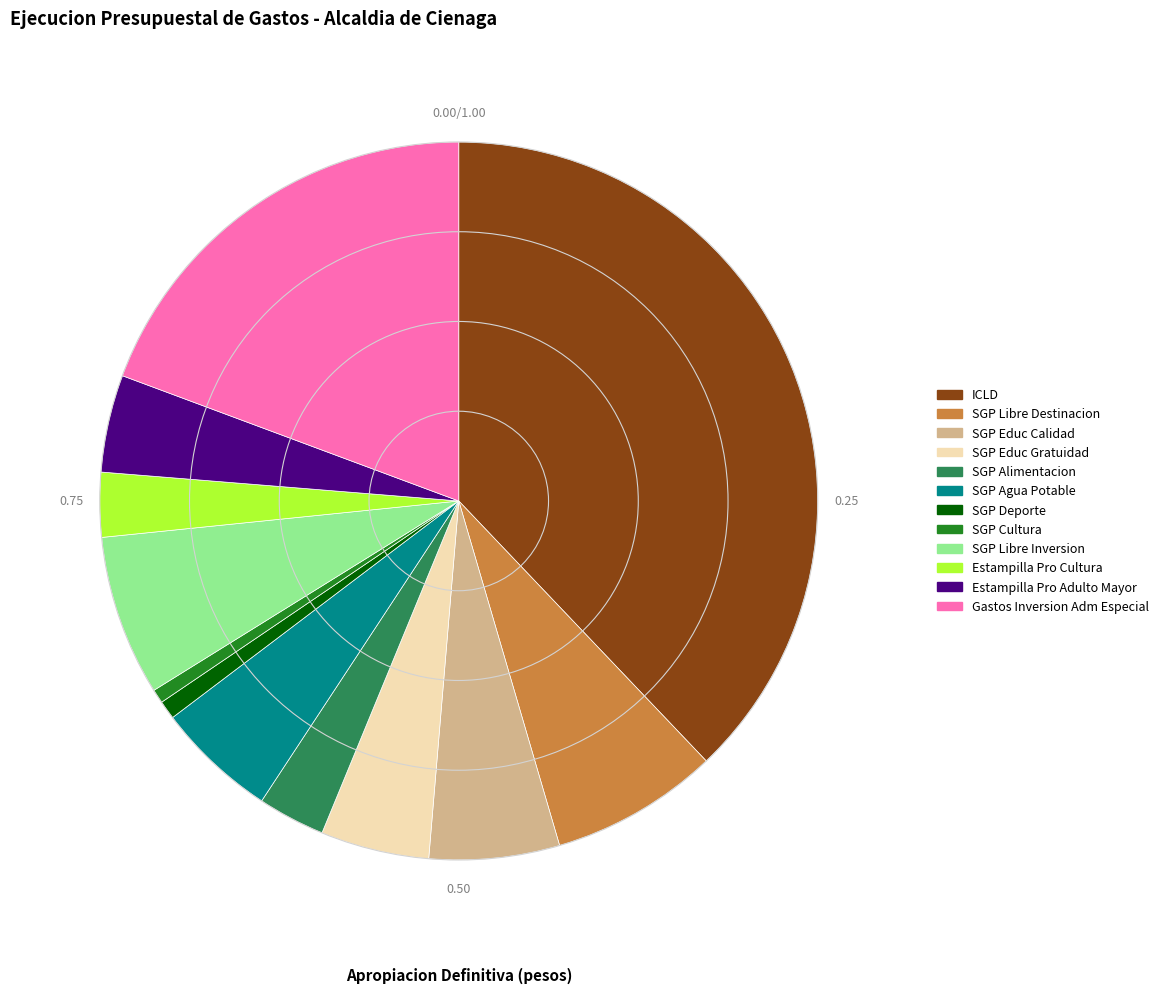

Is the sum of ICLD and SGP Educ Gratuidad greater than half?

No